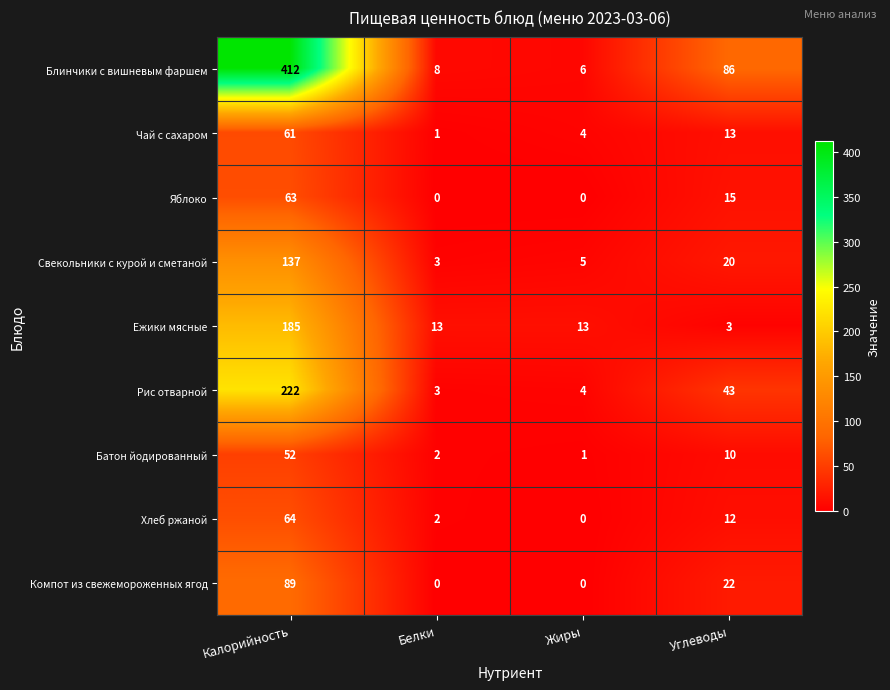

At which category is the sum across all series the highest?

Калорийность